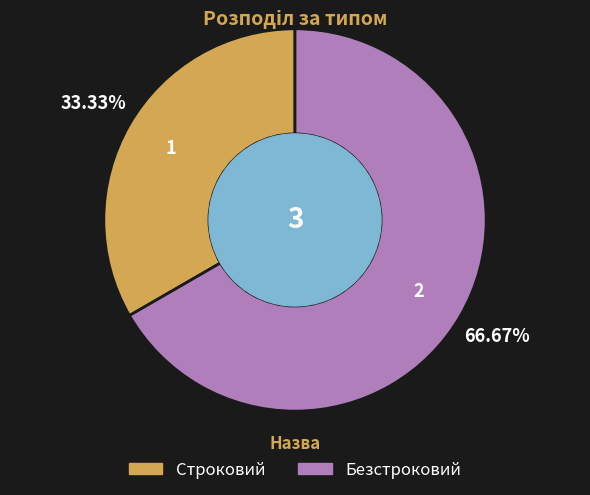

What is the largest slice in the pie chart?

Безстроковий